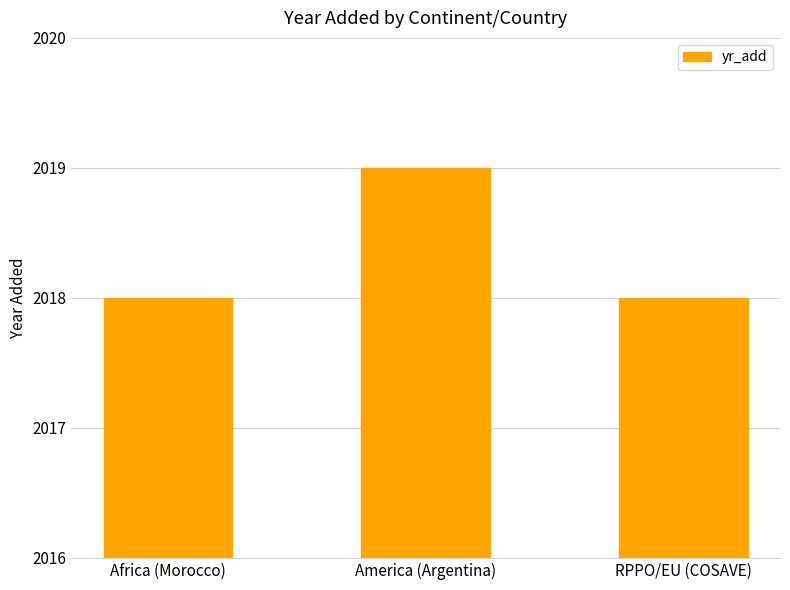

Reading left to right, list all the values displayed in this chart.

Africa (Morocco)=2018	America (Argentina)=2019	RPPO/EU (COSAVE)=2018